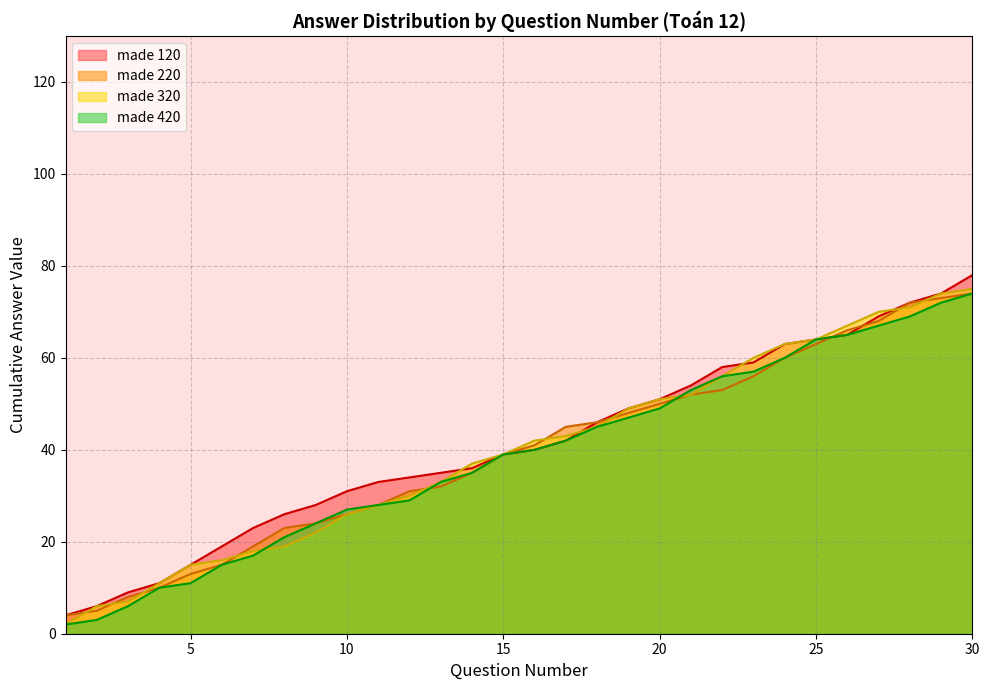

At which category does the chart reach its peak across all series?

30